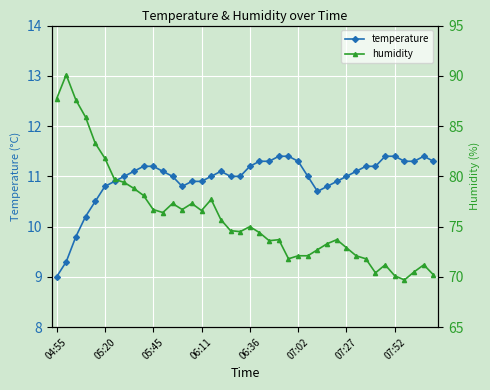

True or false: temperature and humidity cross at least once.

False